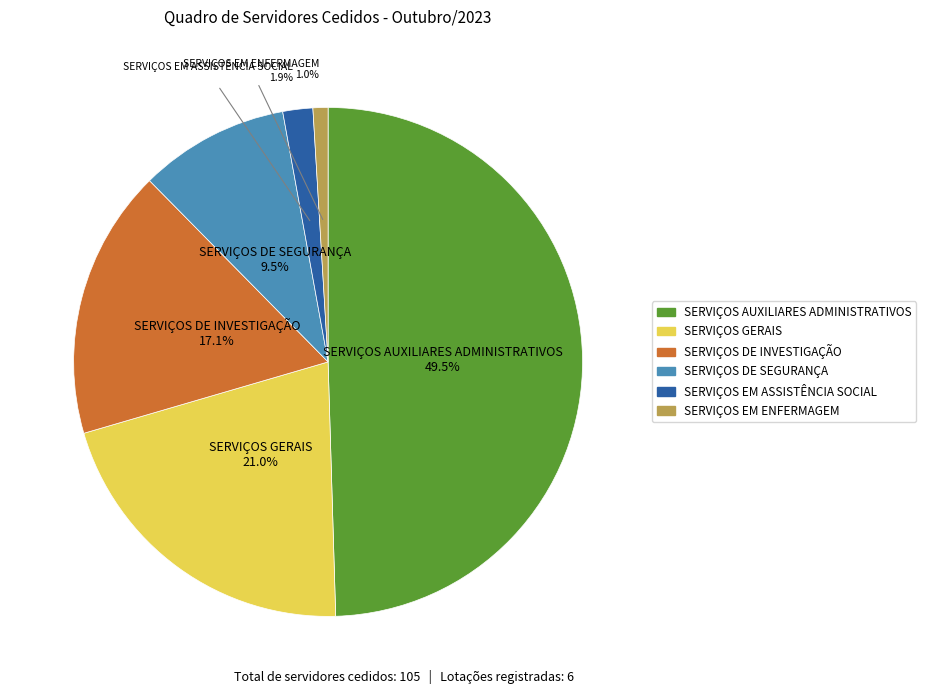

To the nearest percent, what is the average slice percentage?

17%